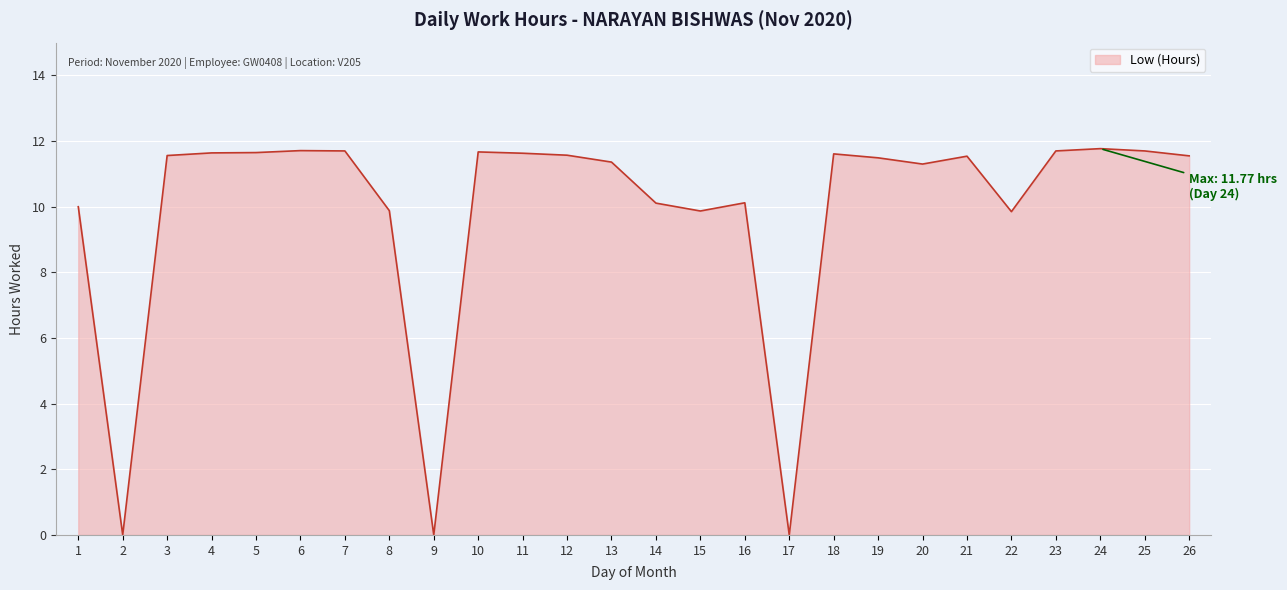

At which label does the data first exceed 11?

3